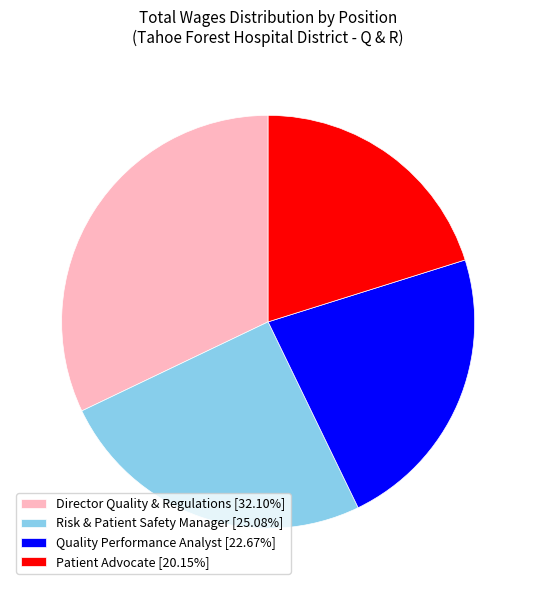

Approximately how many times larger is the value at Quality Performance Analyst [22.67%] compared to Risk & Patient Safety Manager [25.08%]?

0.9